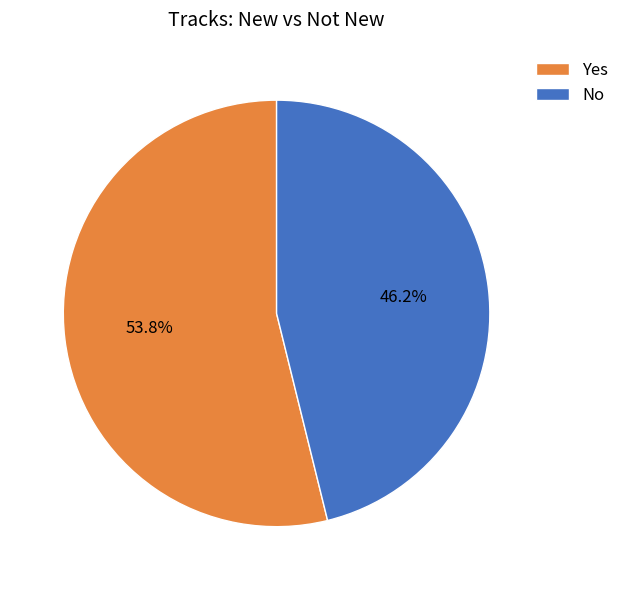

To the nearest percent, what is the difference between the largest and smallest slice percentages?

8%